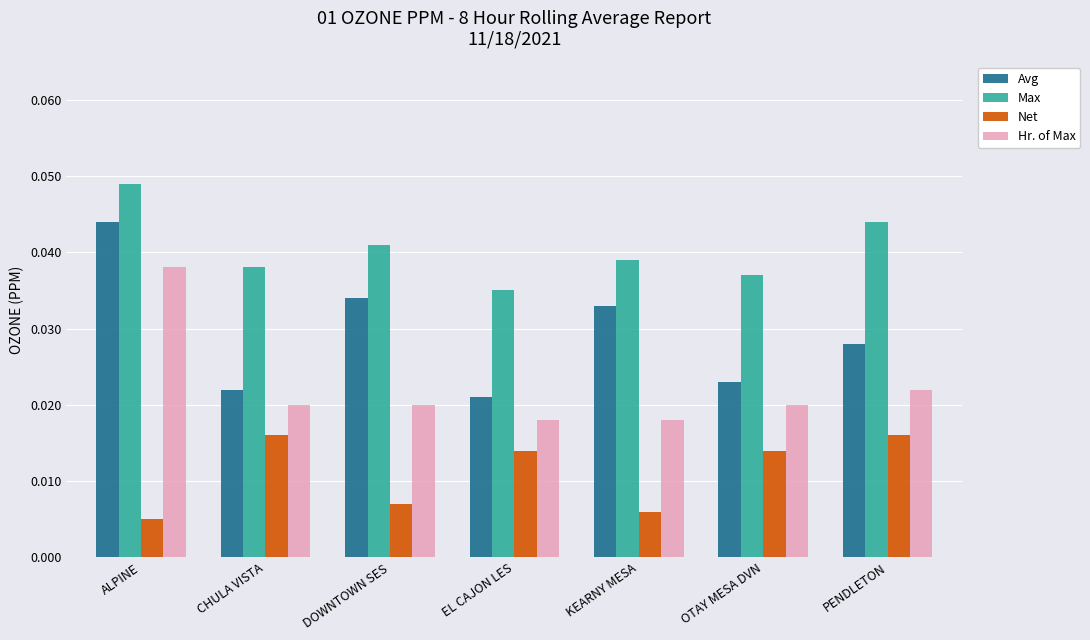

What is the label of the 4th bar from the right?

EL CAJON LES